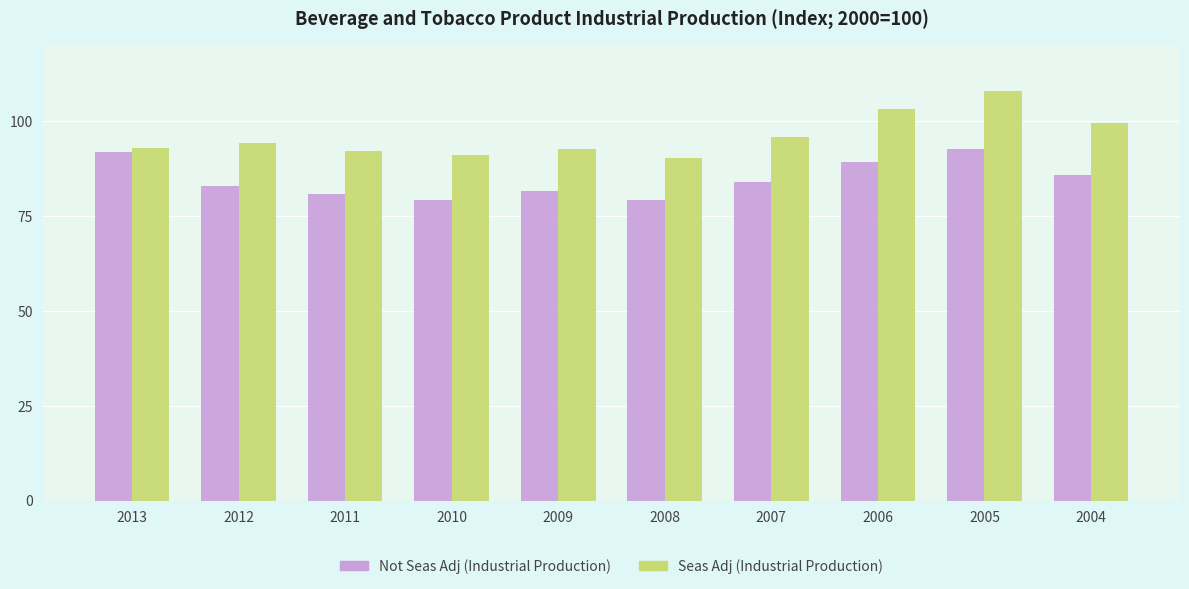

Is it true that Not Seas Adj (Industrial Production) equals 114.2 at 2004?

False